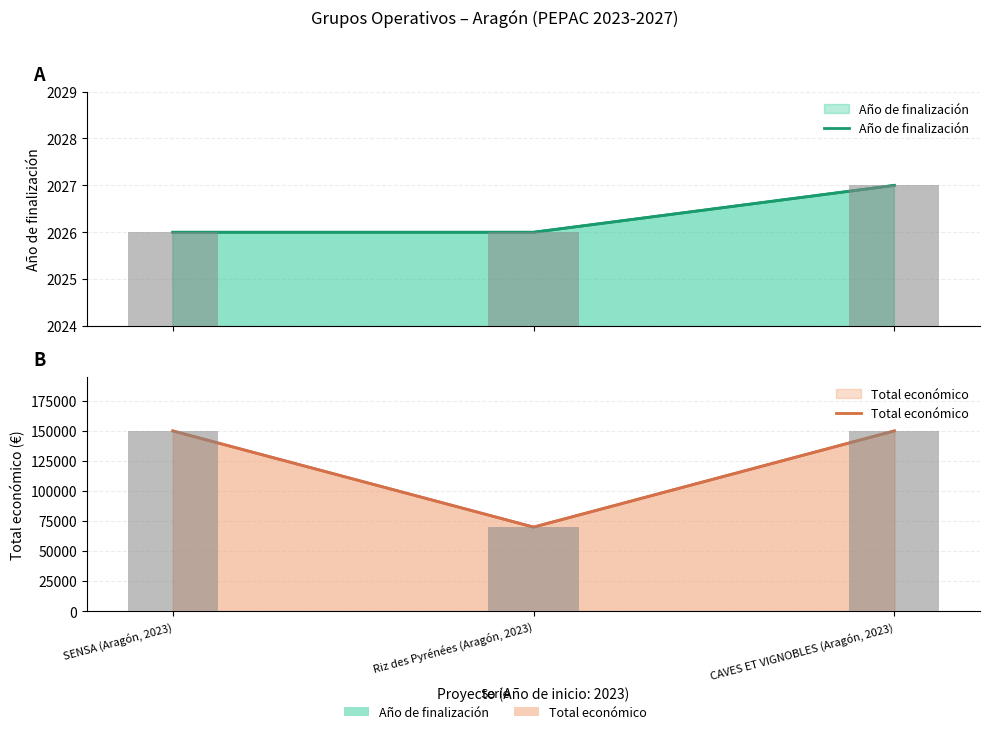

The Total económico series shows 267252 at SENSA (Aragón, 2023). True or false?

False